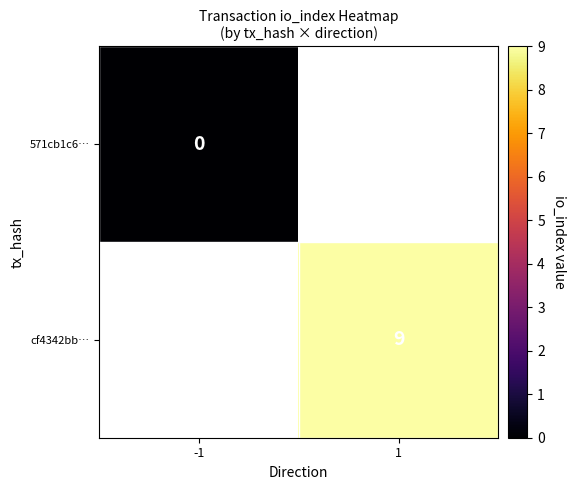

Which series has the largest total across all categories?

cf4342bb…